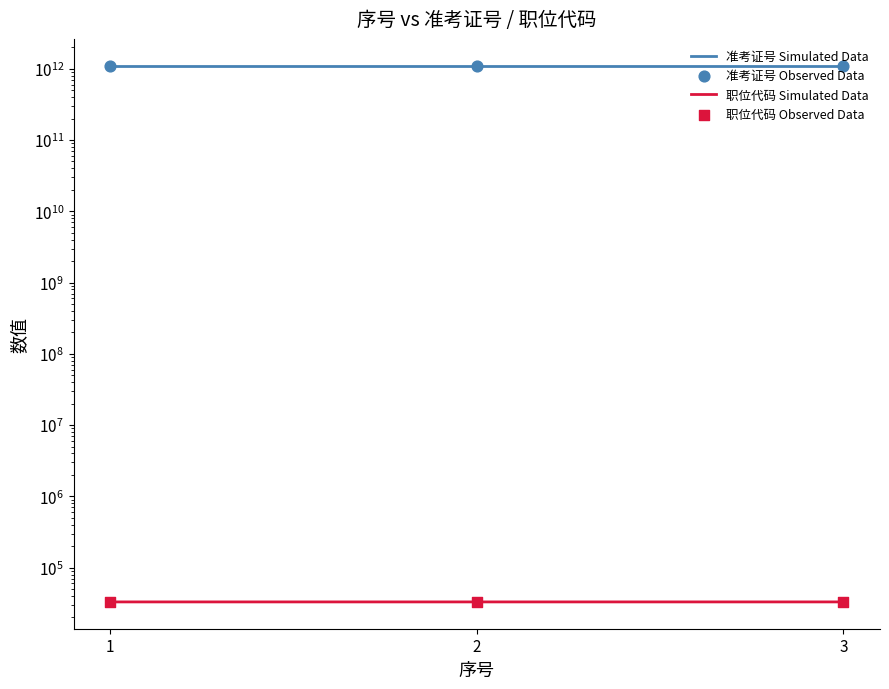

Which series contains the highest Y value?

准考证号 Simulated Data